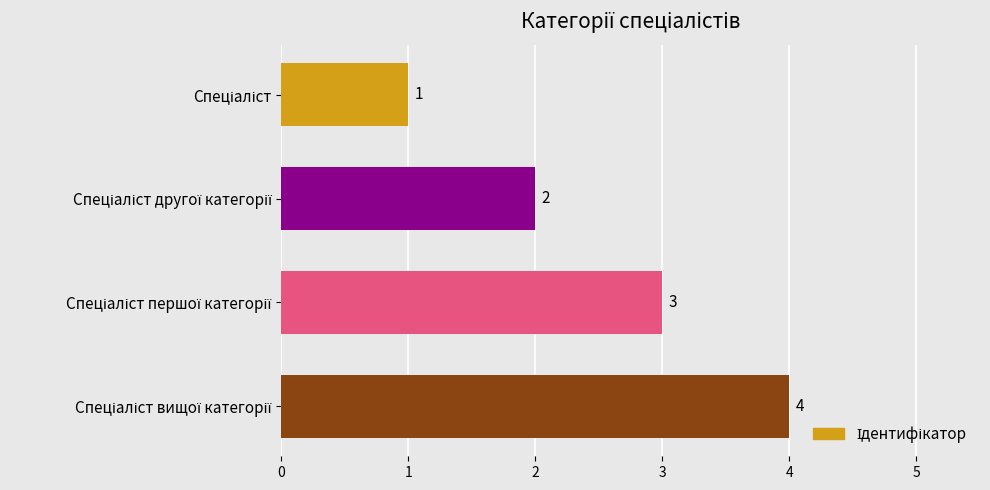

How many values are between 2 and 4?

3